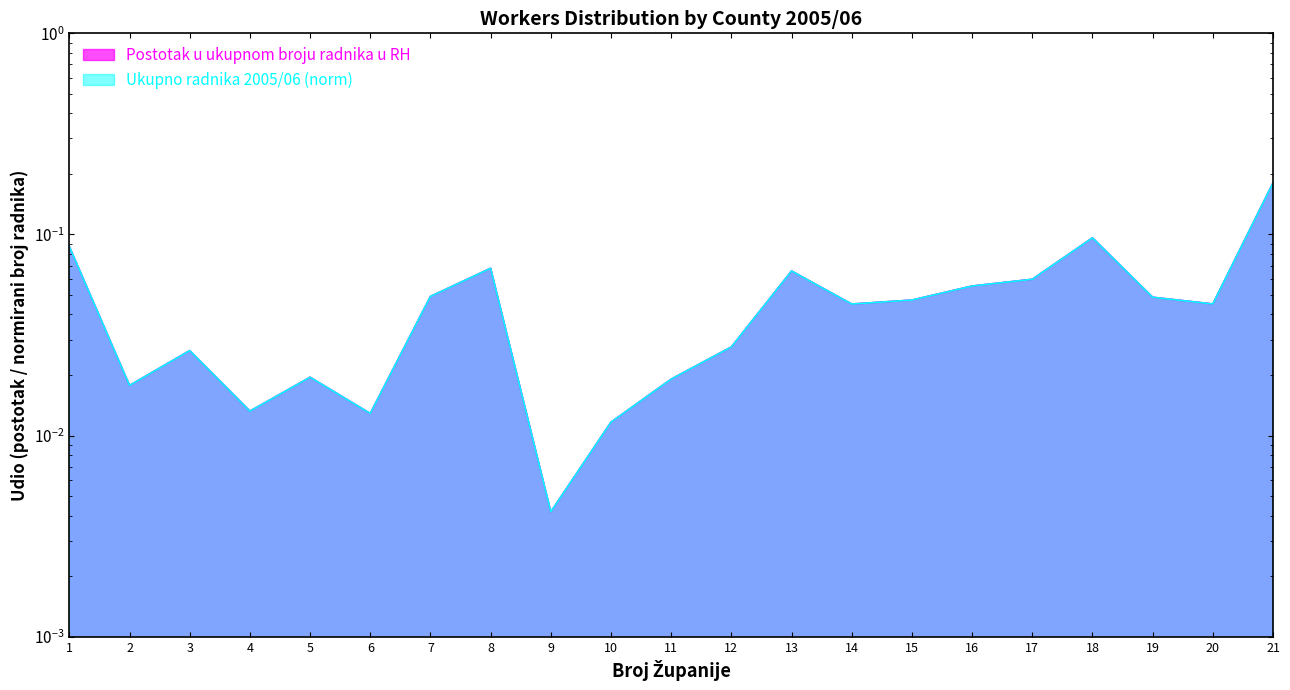

At which category is the sum across all series the highest?

21